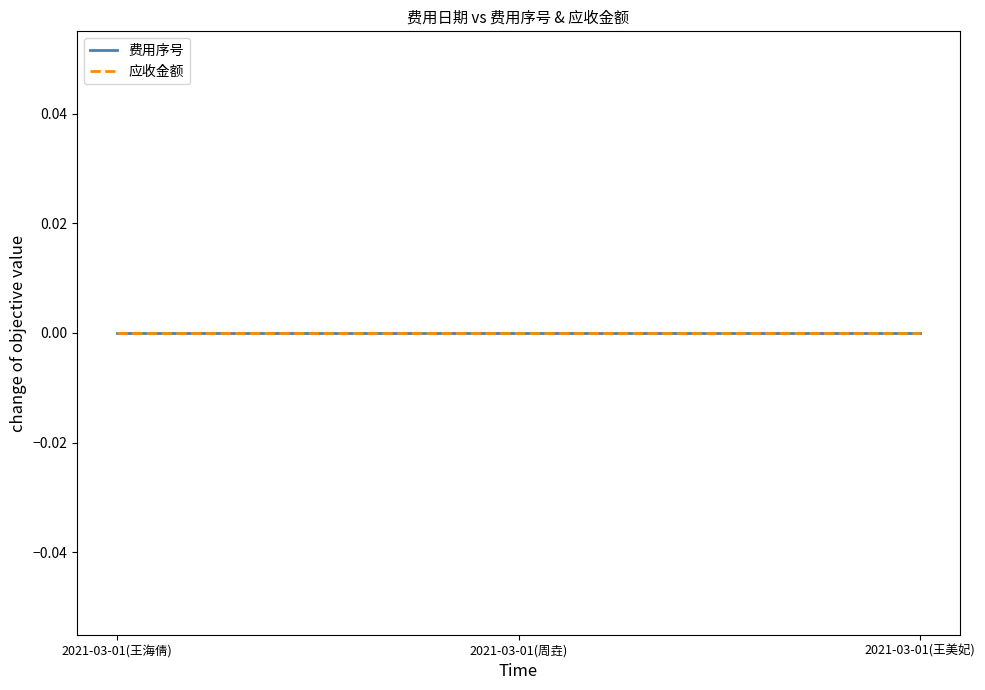

Which category has the highest value in the 费用序号 series?

2021-03-01(王海倩)